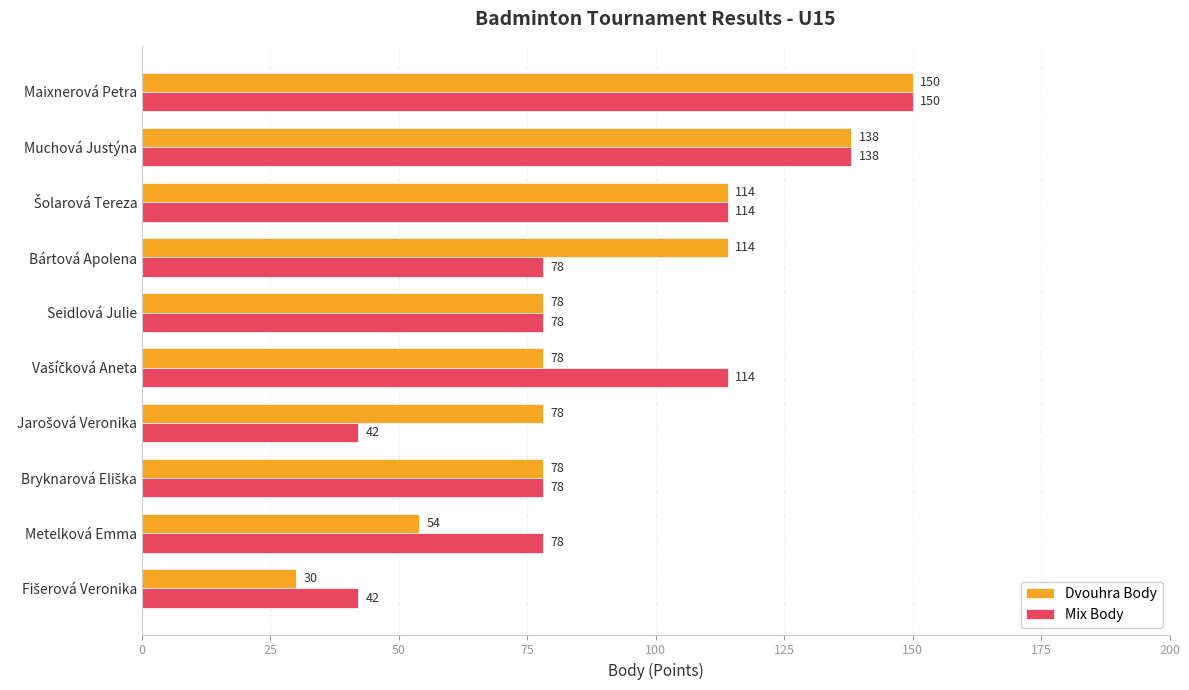

True or false: Dvouhra Body has a value of 96 at Metelková Emma.

False